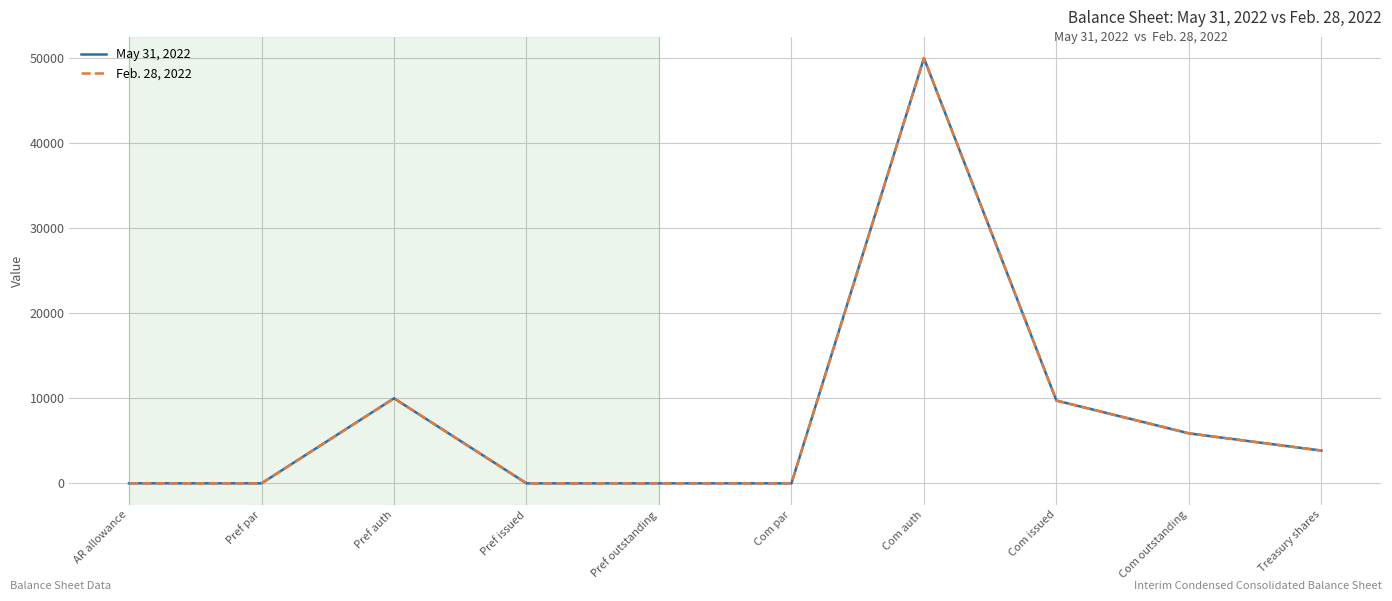

Does the chart have visible grid lines?

Yes